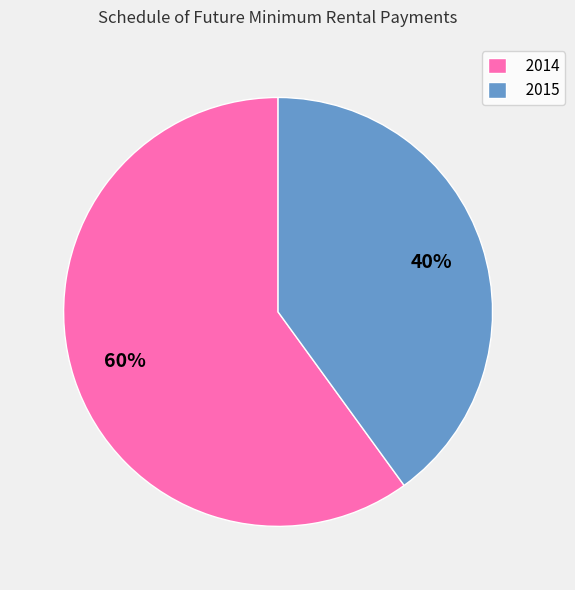

How many slices are in this pie chart?

2